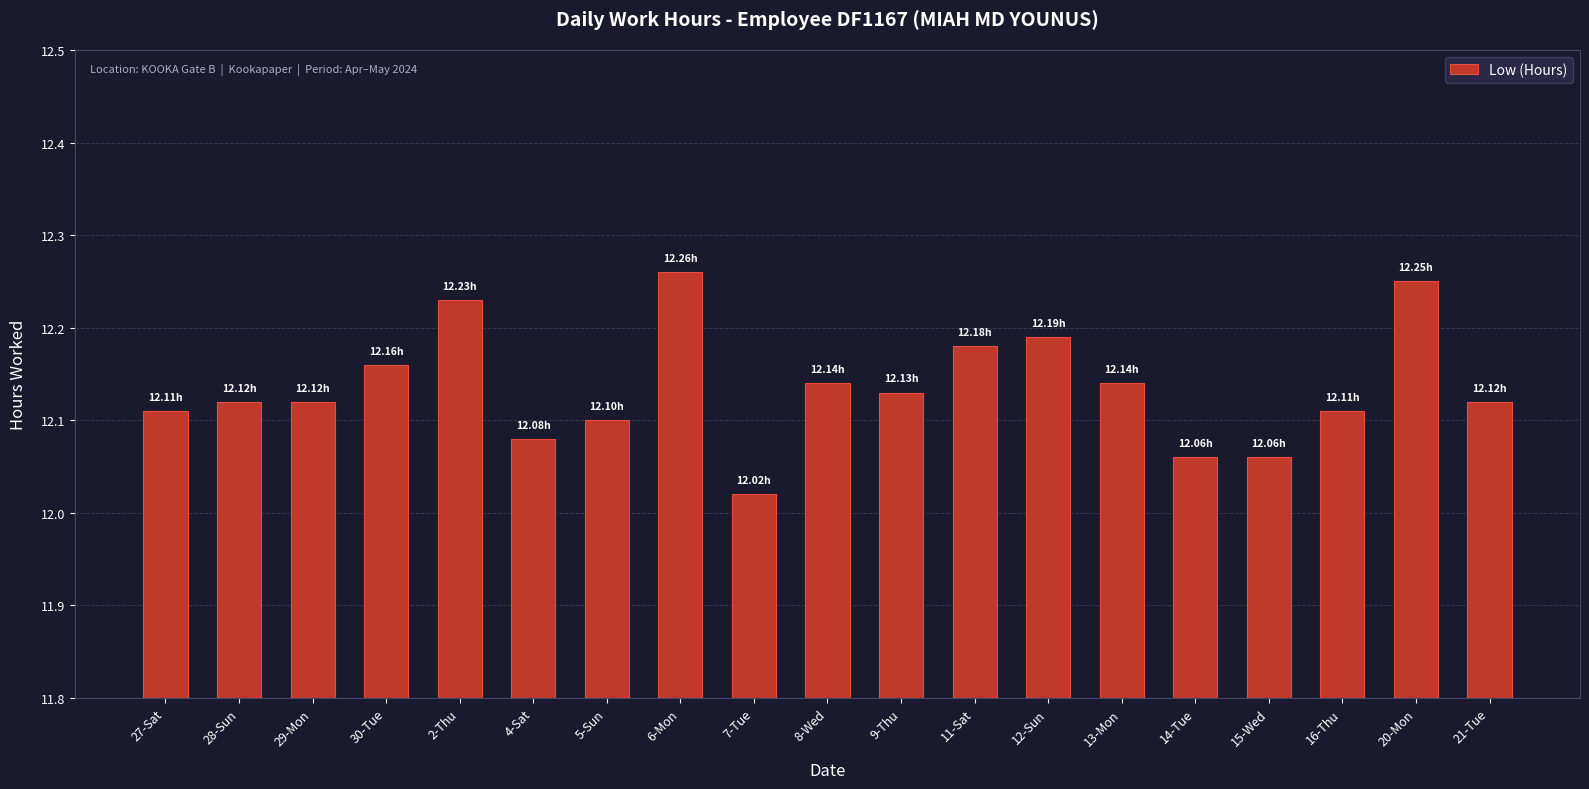

Which label corresponds to the largest value in the chart?

6-Mon